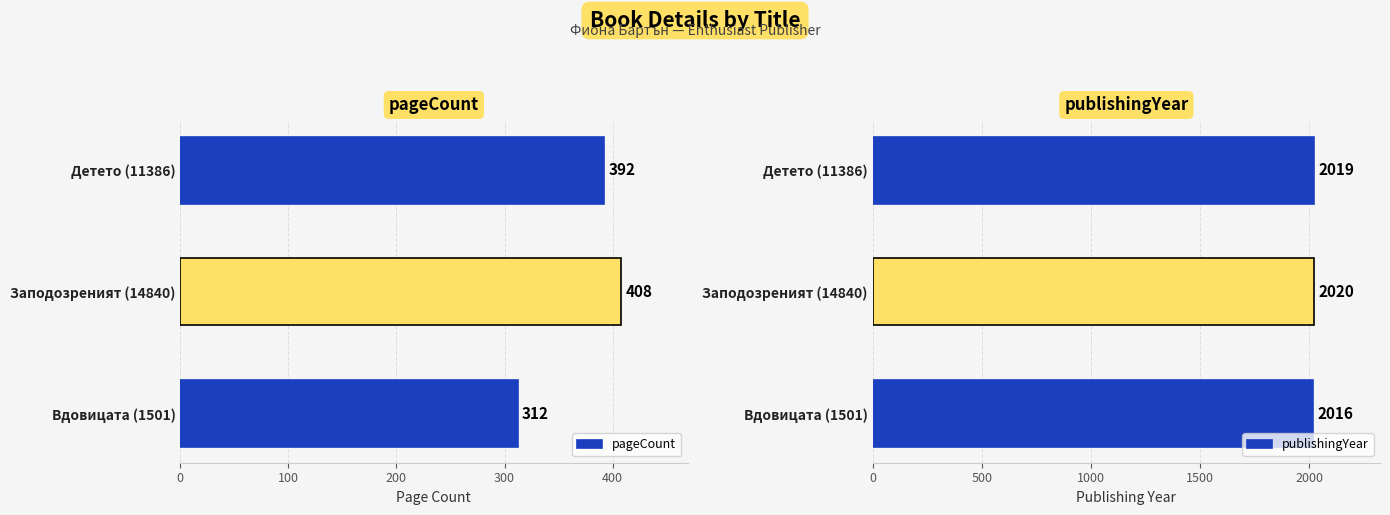

At how many categories does at least one series exceed 838?

3